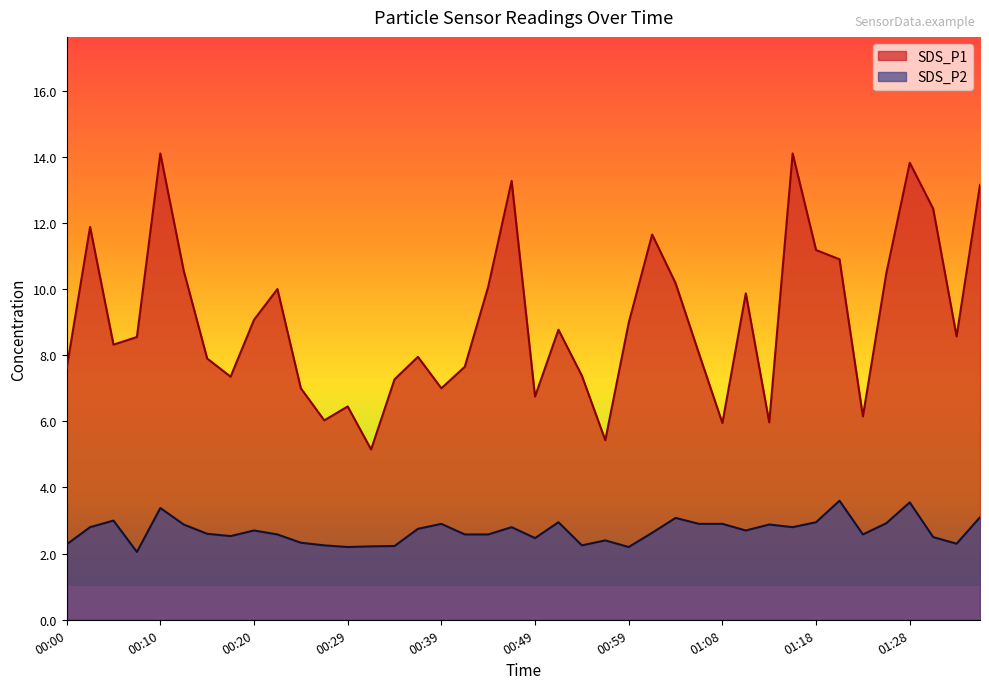

How many distinct data groups are displayed?

2